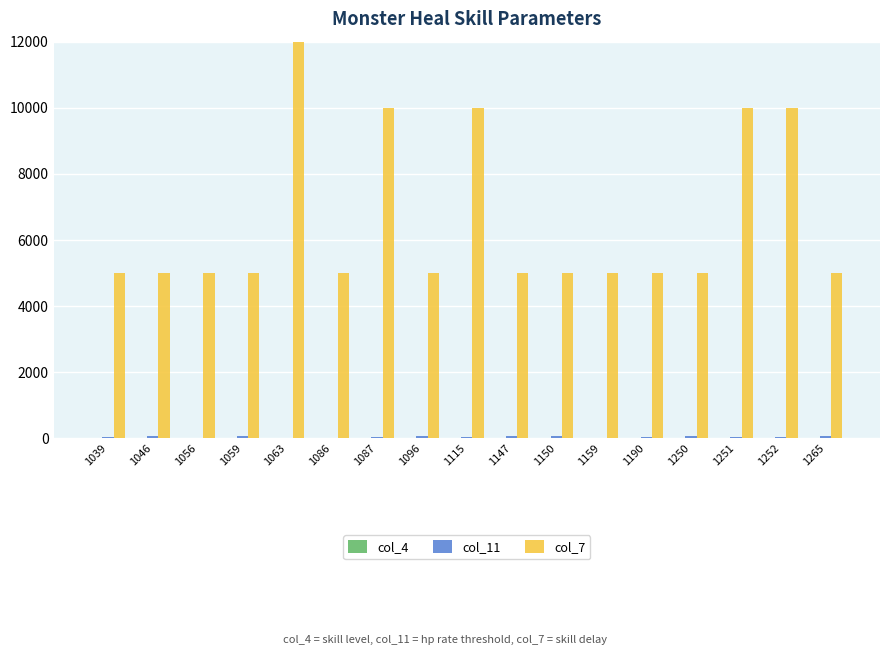

Is it true that col_11 equals 50 at 1115?

True